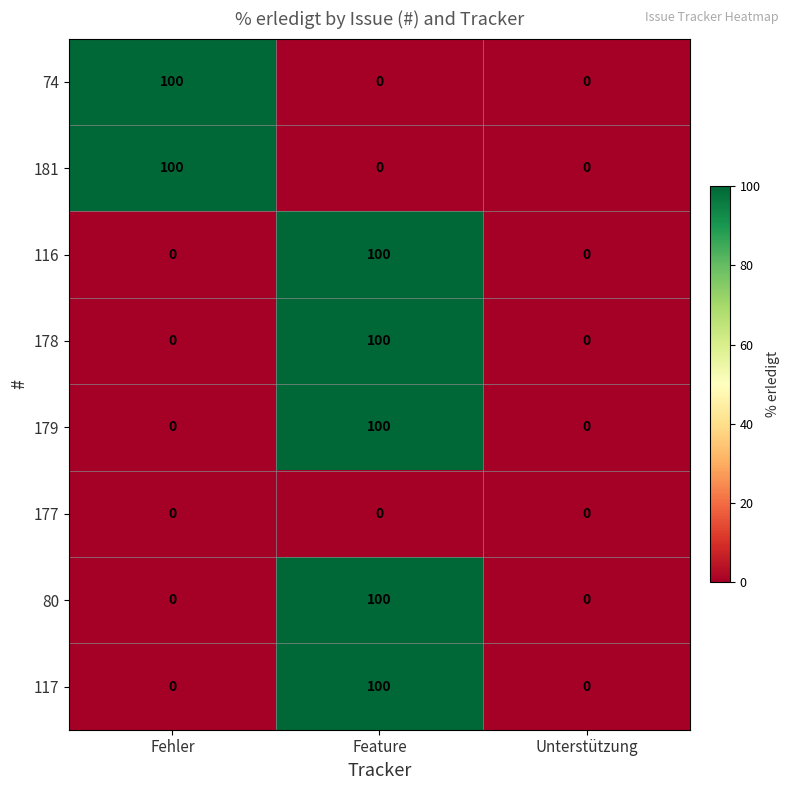

Reading left to right, transcribe all the data shown in this chart.

74: Fehler=100	Feature=0	Unterstützung=0
181: Fehler=100	Feature=0	Unterstützung=0
116: Fehler=0	Feature=100	Unterstützung=0
178: Fehler=0	Feature=100	Unterstützung=0
179: Fehler=0	Feature=100	Unterstützung=0
177: Fehler=0	Feature=0	Unterstützung=0
80: Fehler=0	Feature=100	Unterstützung=0
117: Fehler=0	Feature=100	Unterstützung=0